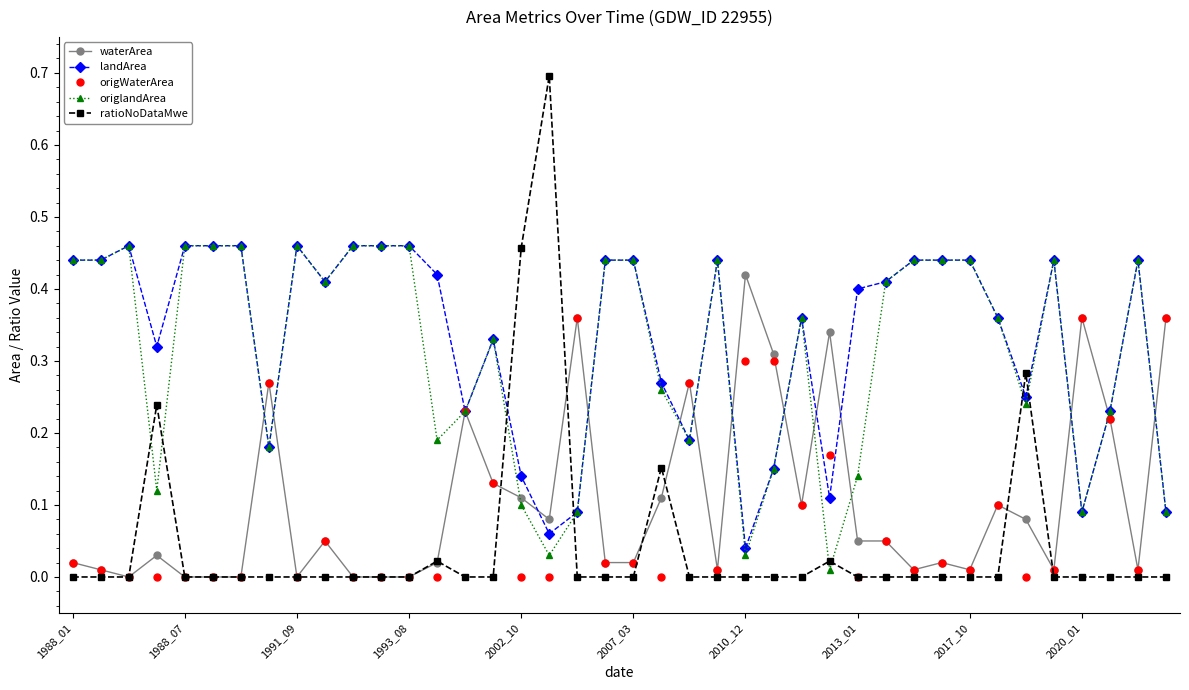

Which series has the widest spread of values?

ratioNoDataMwe